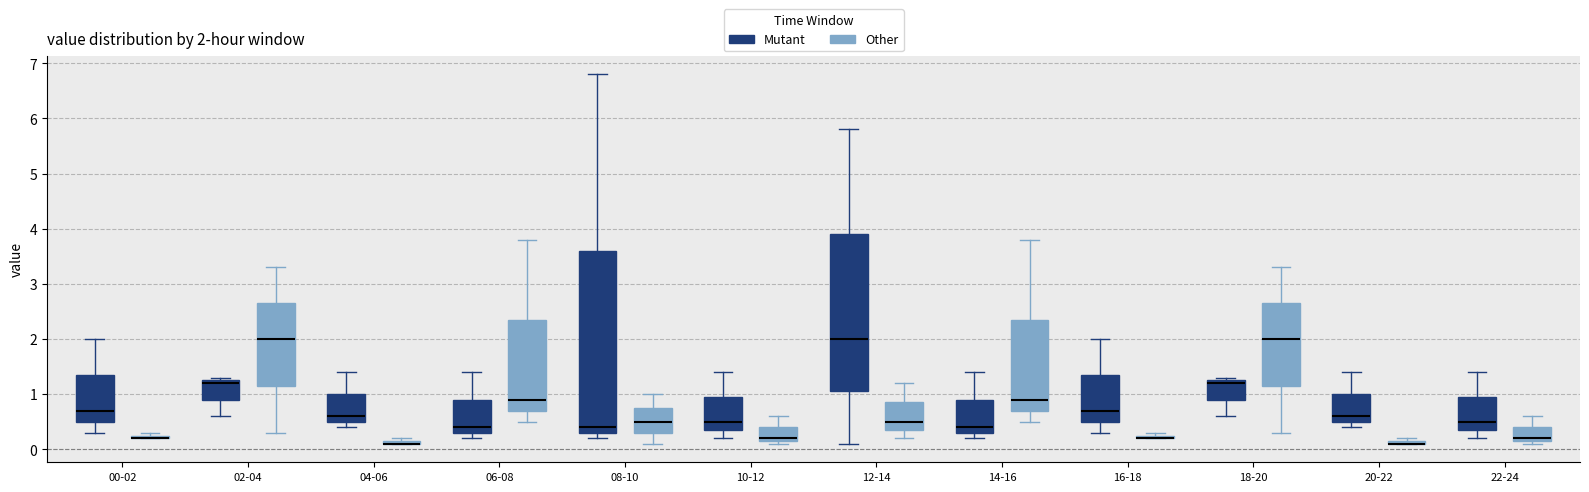

Comparing the boxes themselves (not the whiskers), which one is the tallest?

08-10 (Mutant)